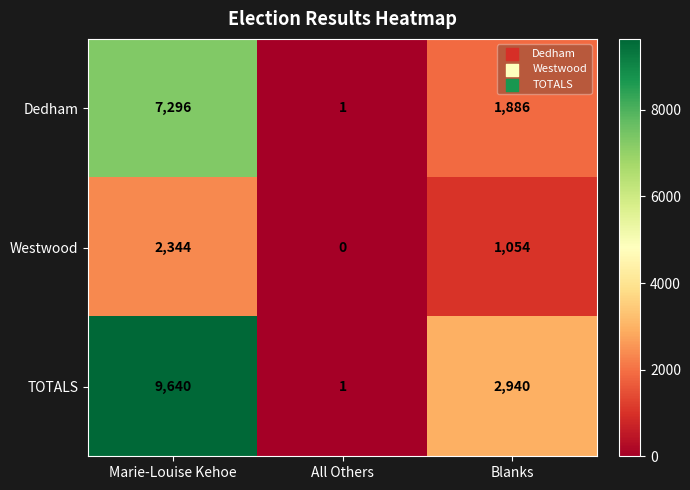

At which label does Westwood reach its peak?

Marie-Louise Kehoe